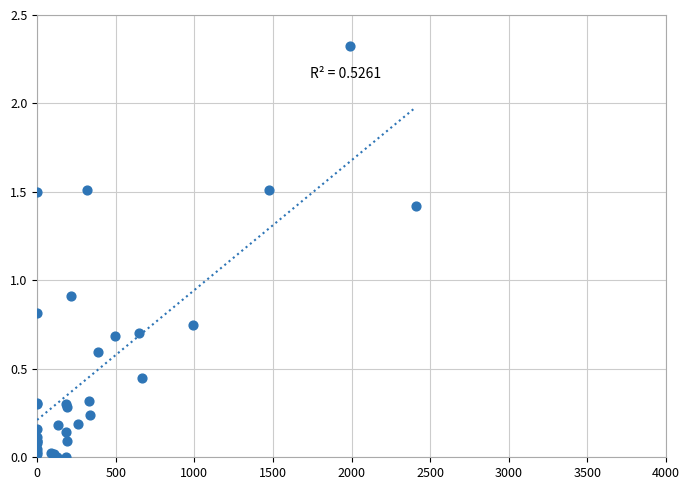

What Y value in the scatter plot is closest to 1?

0.9